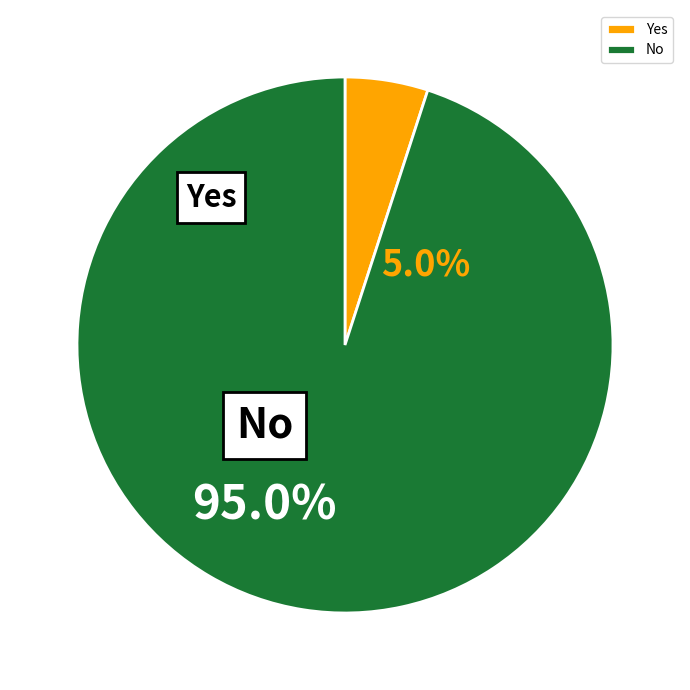

Which category has the biggest portion of the pie?

No